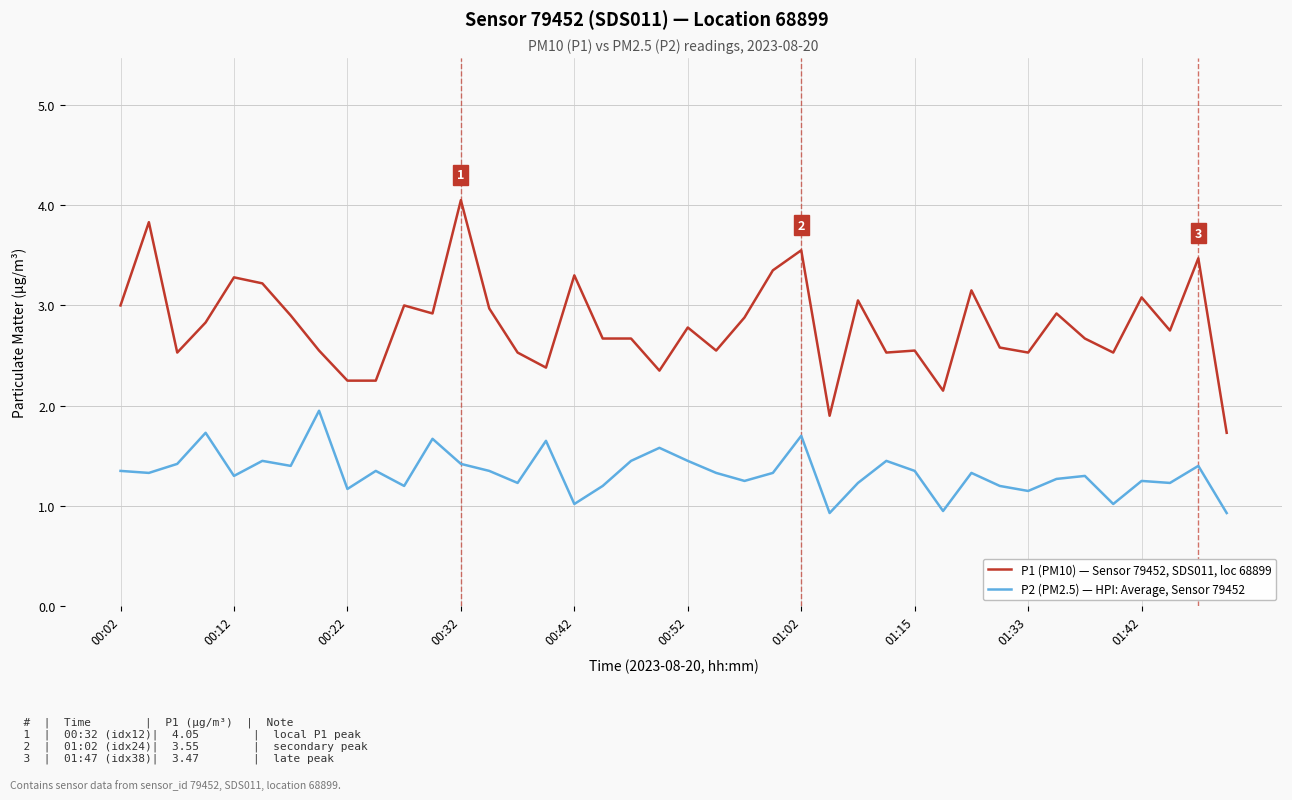

List the series in order of their overall mean, lowest first.

P2 (PM2.5) — HPI: Average, Sensor 79452, P1 (PM10) — Sensor 79452, SDS011, loc 68899